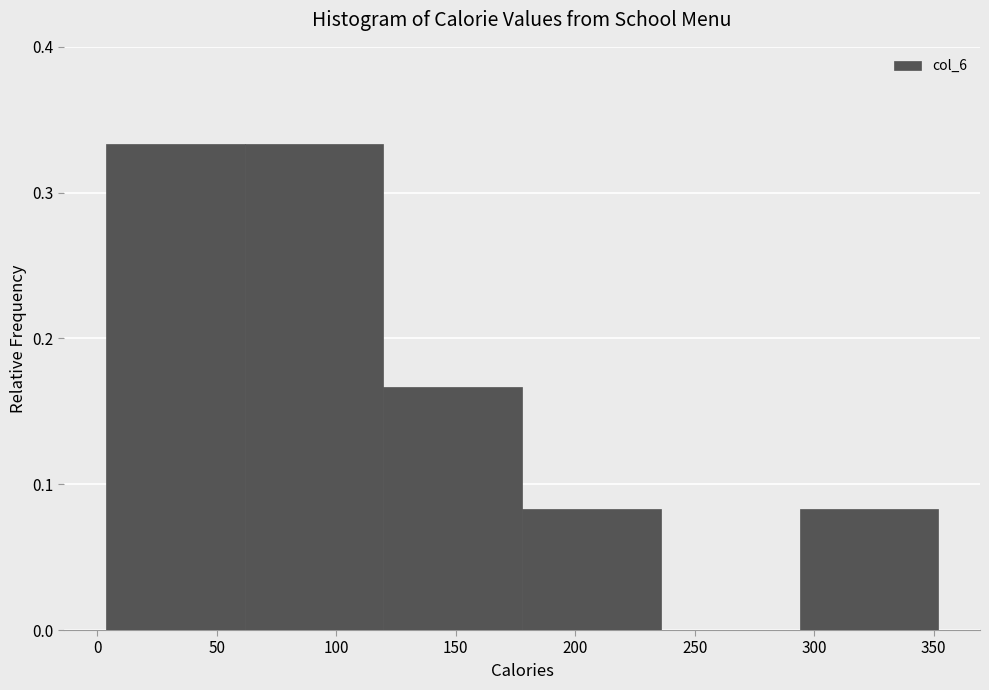

What is the height of the bar covering 120 to 180 on the x-axis? Neither the bar edges nor the heights are printed on the chart, so give them approximately, as read against the axes.

0.17